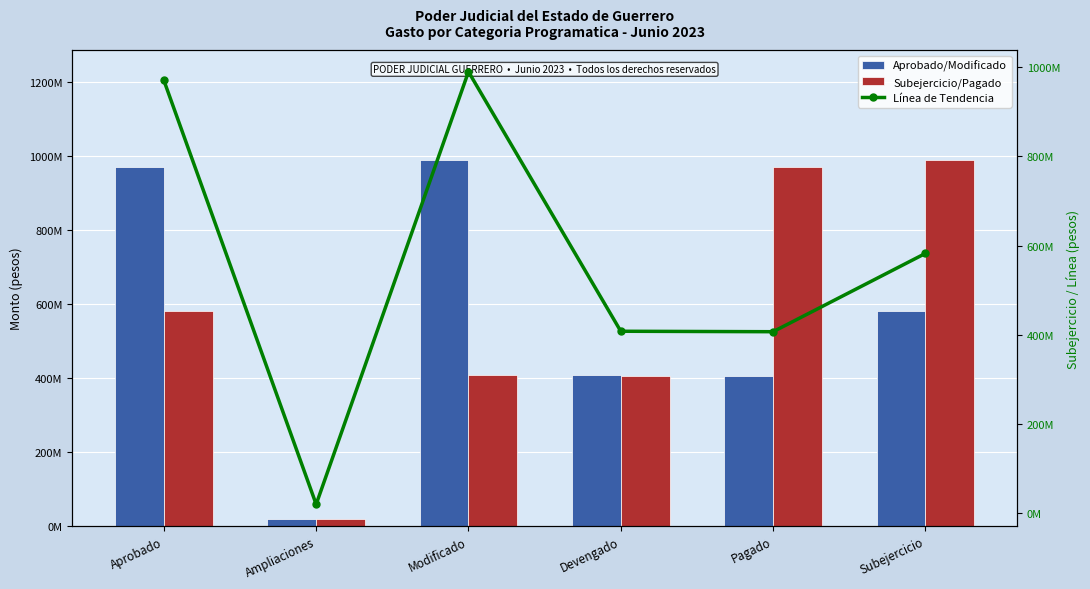

Which series has the largest range (max minus min)?

Modificado